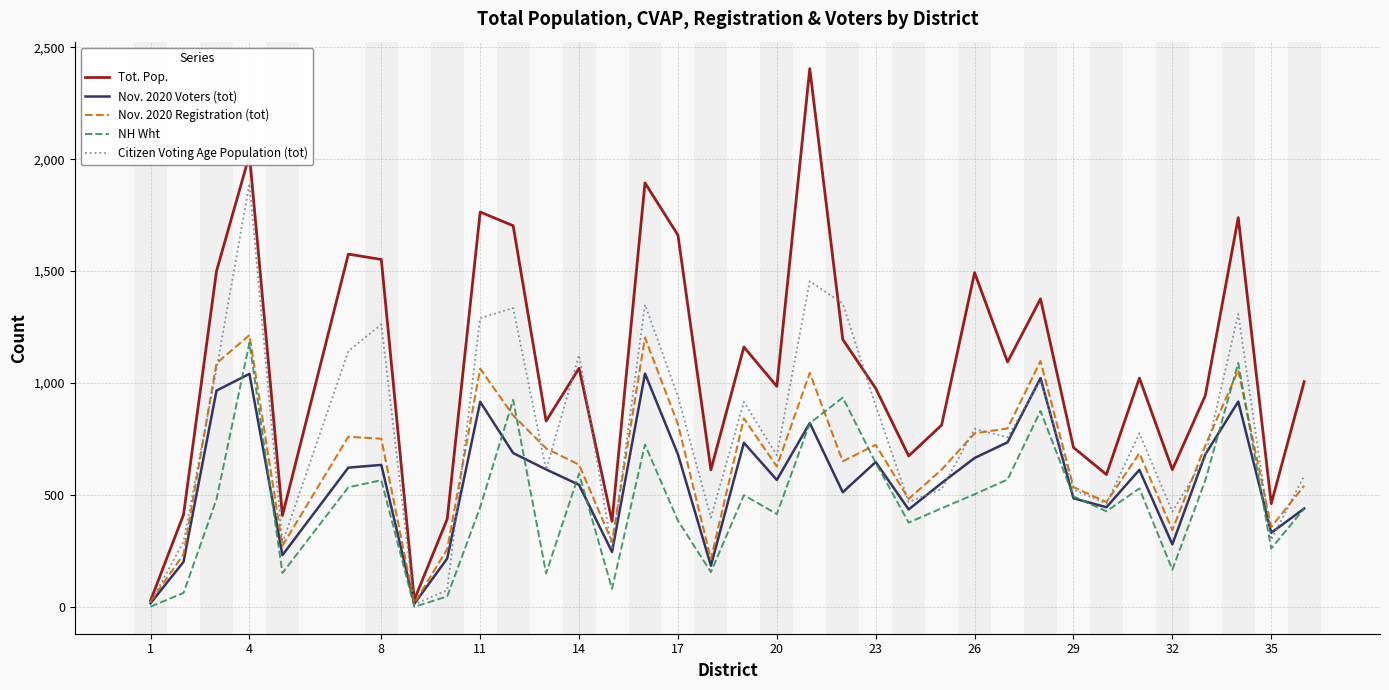

What is the maximum value for NH Wht?

1180.0